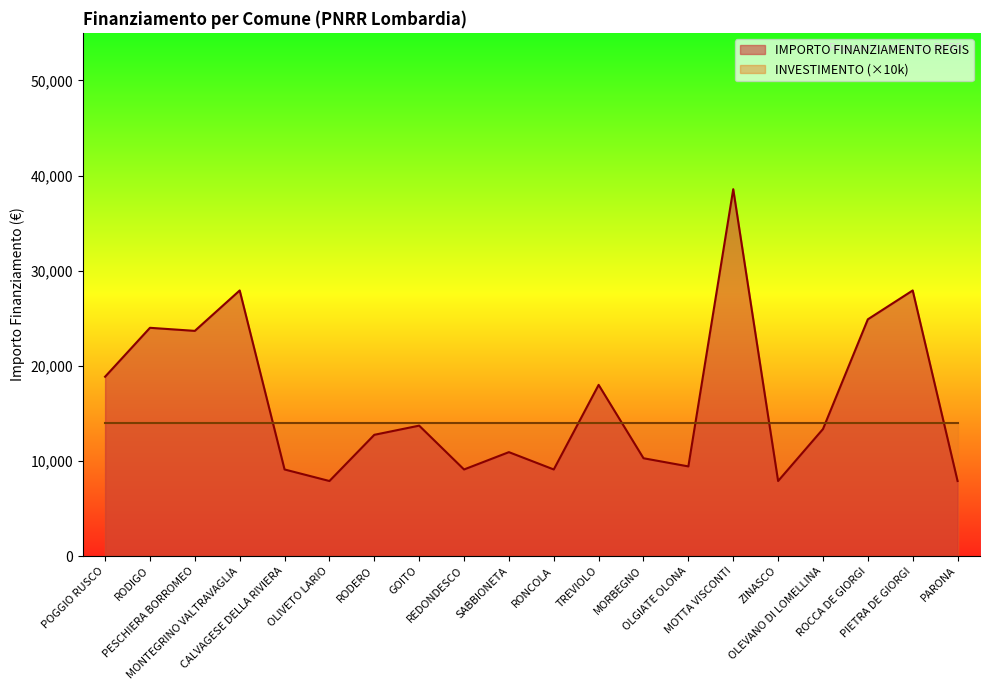

What is the label of the 9th point from the right?

TREVIOLO